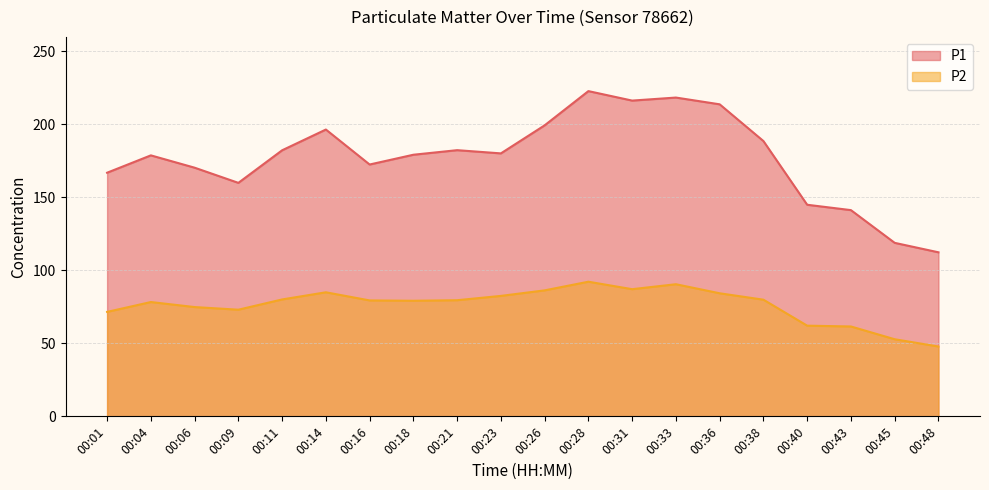

What is the sum of all P2 values?

1528.5